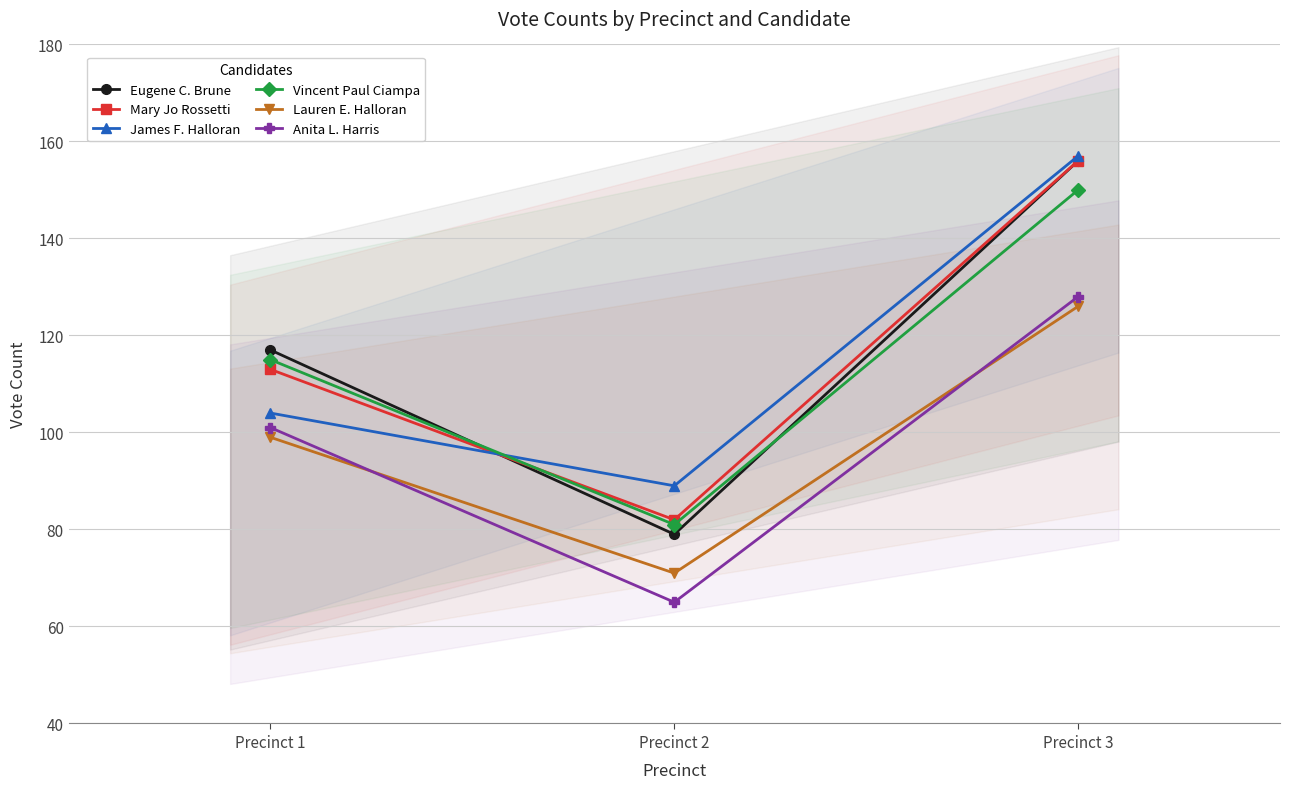

Which label corresponds to the largest value in the chart?

Precinct 3